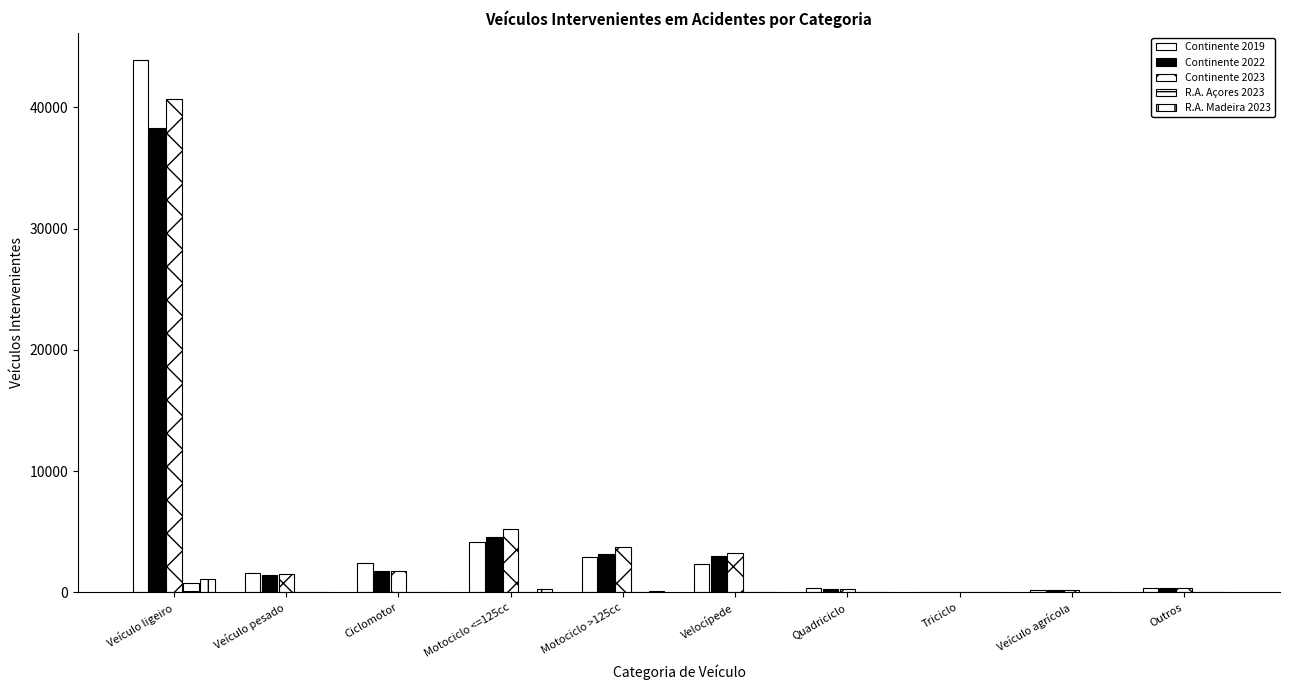

How many categories are shown in the chart?

10